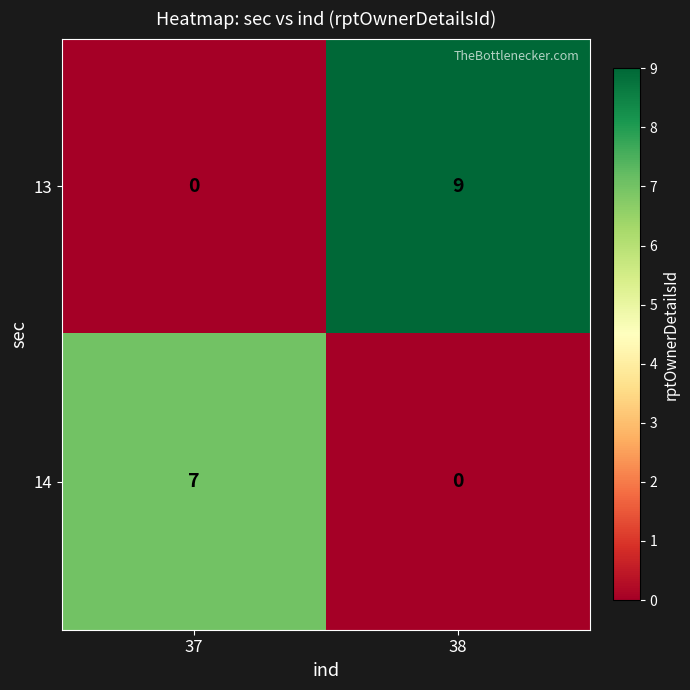

Reading left to right, what are all the values shown in this chart?

13: 37=0	38=9
14: 37=7	38=0